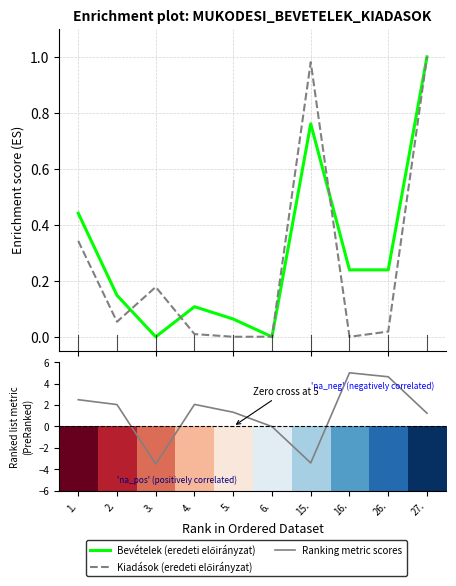

True or false: Bevételek (eredeti előirányzat) and Ranking metric scores cross at least once.

True